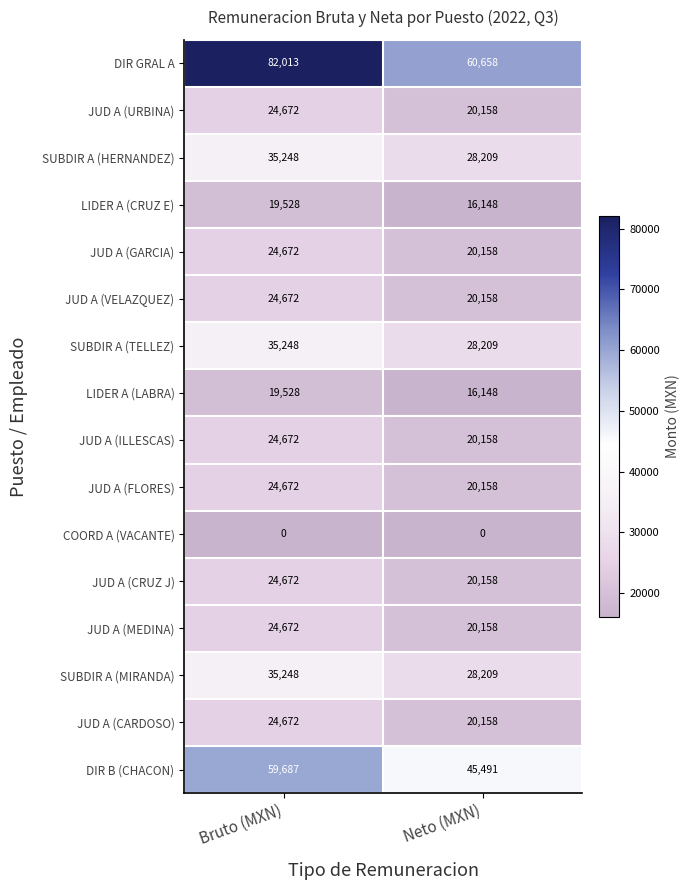

The JUD A (MEDINA) series shows 6029 at Bruto (MXN). True or false?

False